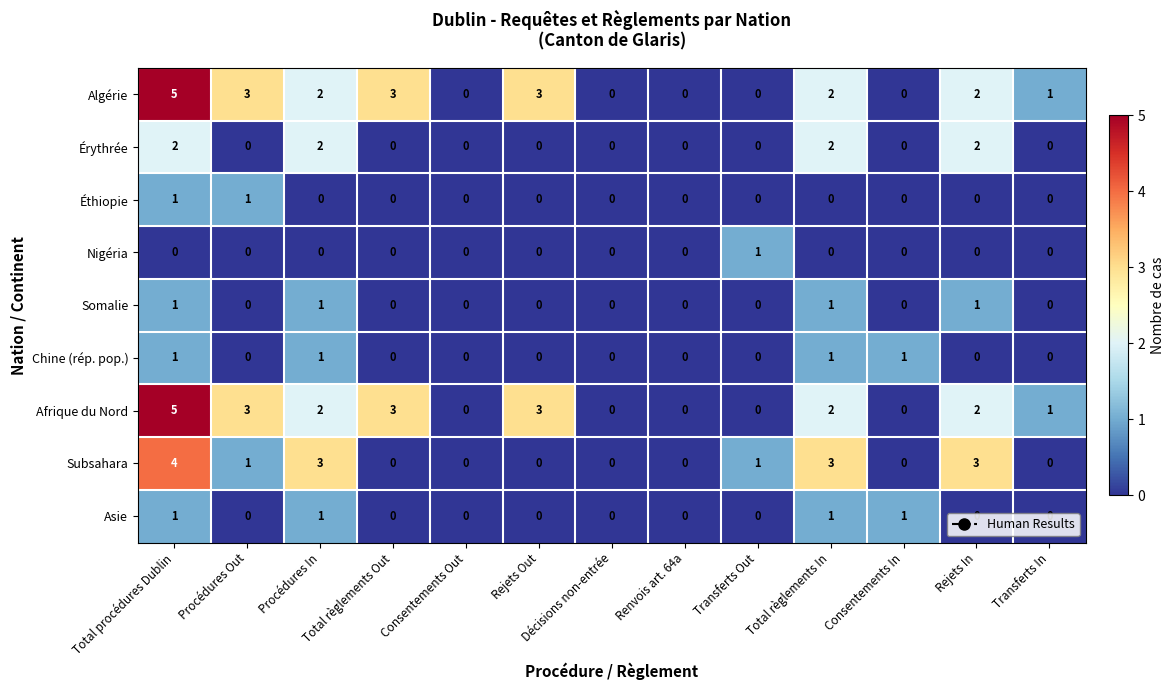

Count the Chine (rép. pop.) values in the range 0 to 1.

13